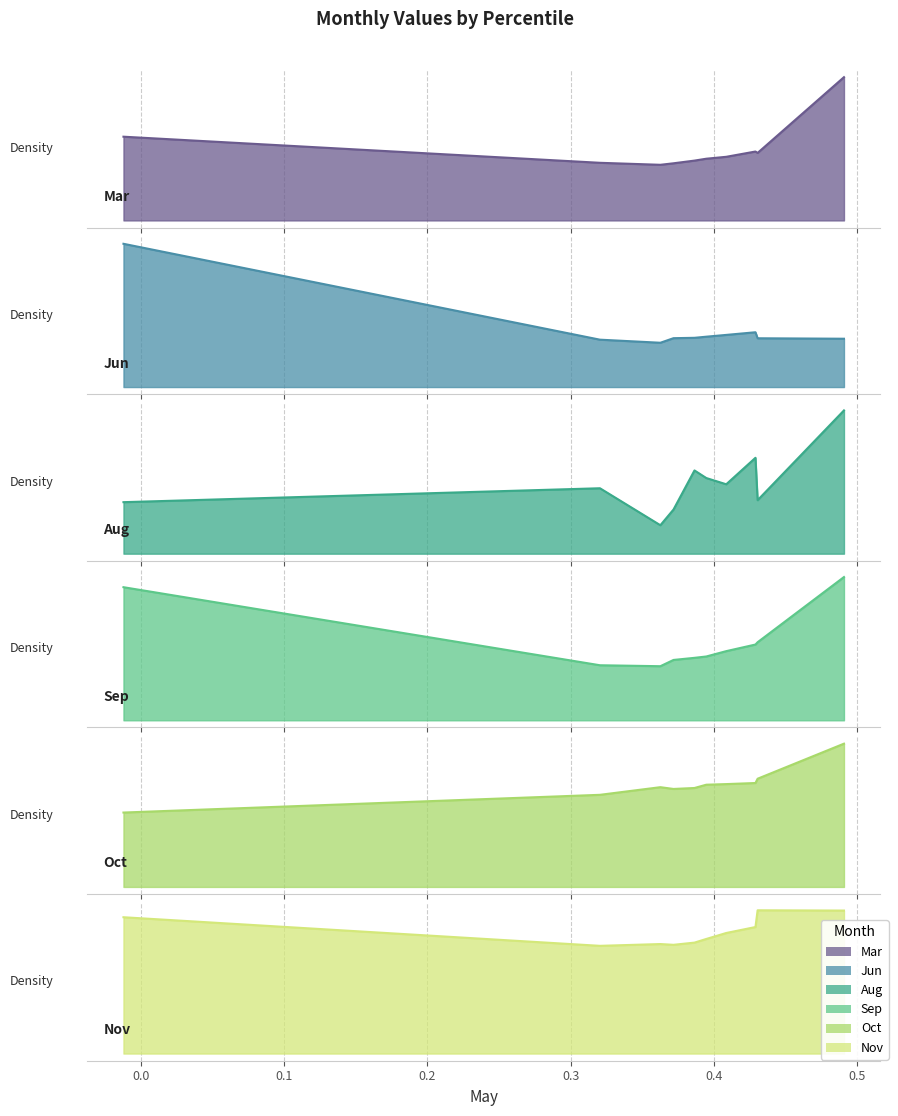

How many lines are shown in the chart?

6